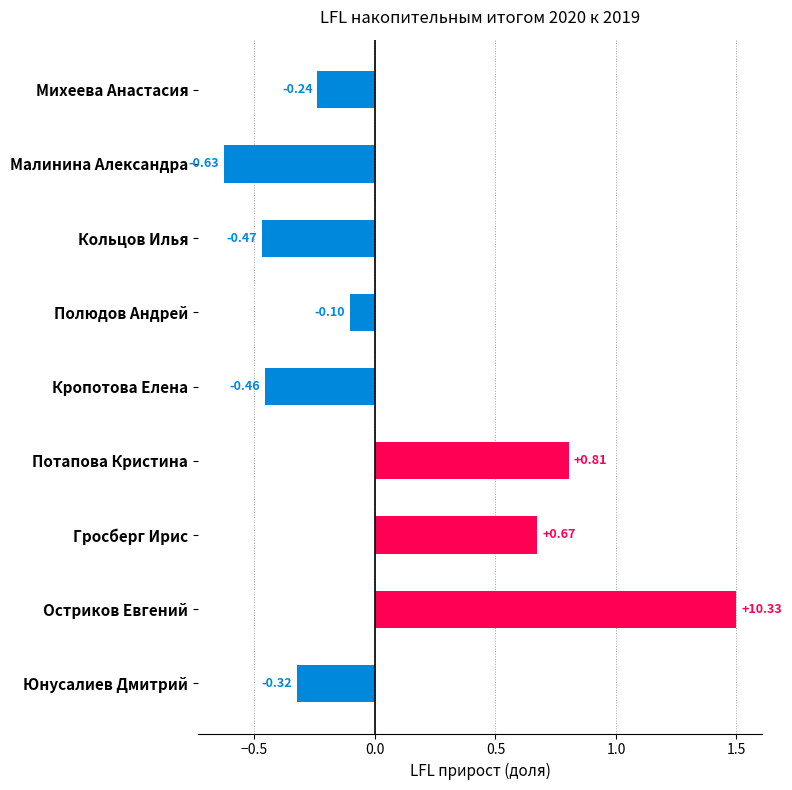

Rank the categories by value from highest to lowest.

Остриков Евгений, Потапова Кристина, Гросберг Ирис, Полюдов Андрей, Михеева Анастасия, Юнусалиев Дмитрий, Кропотова Елена, Кольцов Илья, Малинина Александра